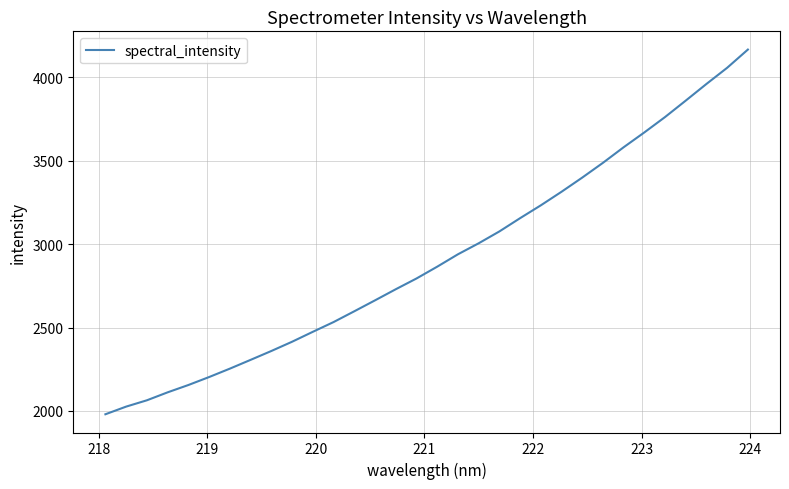

What is the greatest value displayed?

4166.7